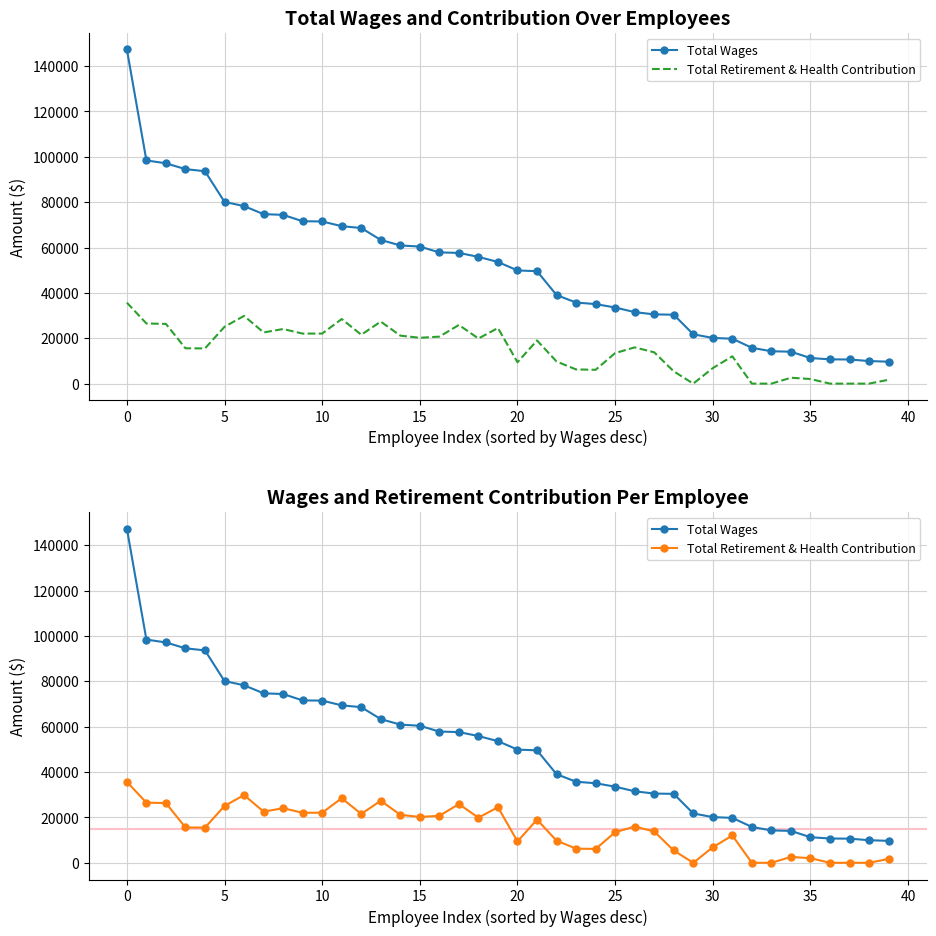

What is the value of the Total Wages point at the 5th from the left?

93626